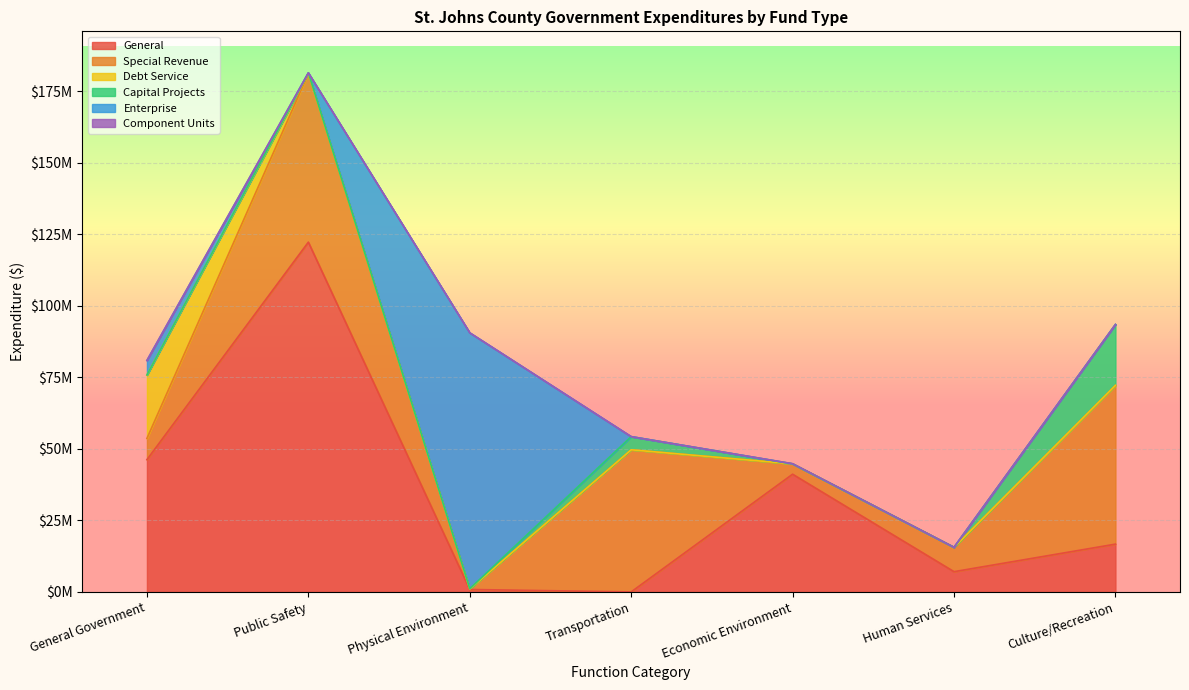

Count the number of categories in the chart.

7